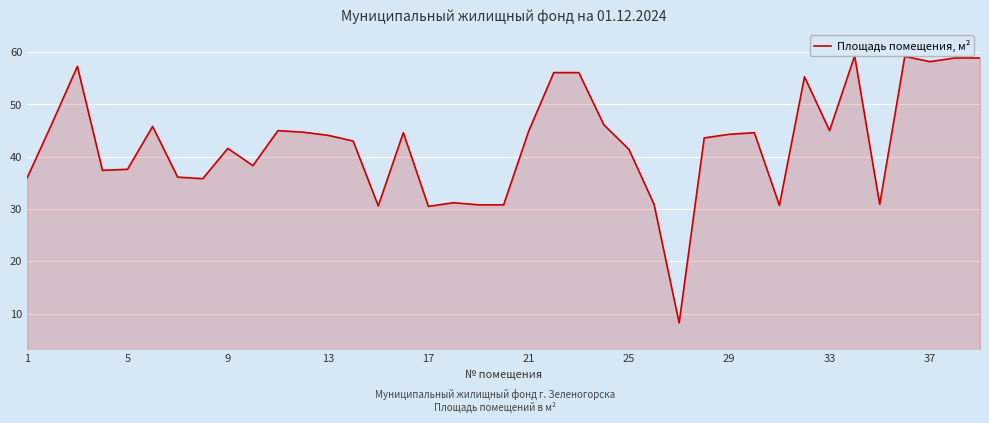

True or false: there are more than 0 points higher than both neighbors.

True